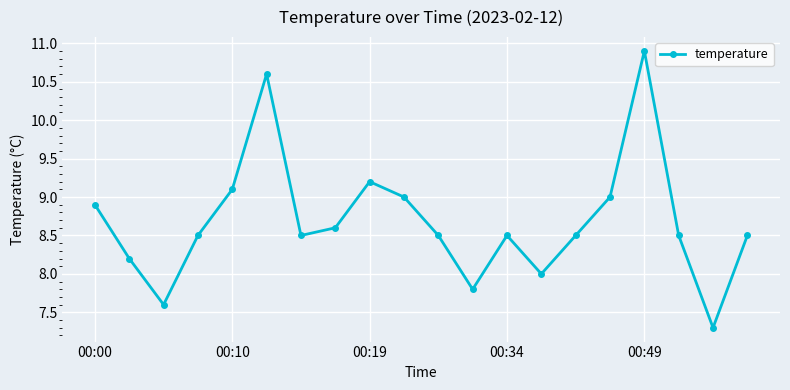

What is the minimum value shown in the chart?

7.3